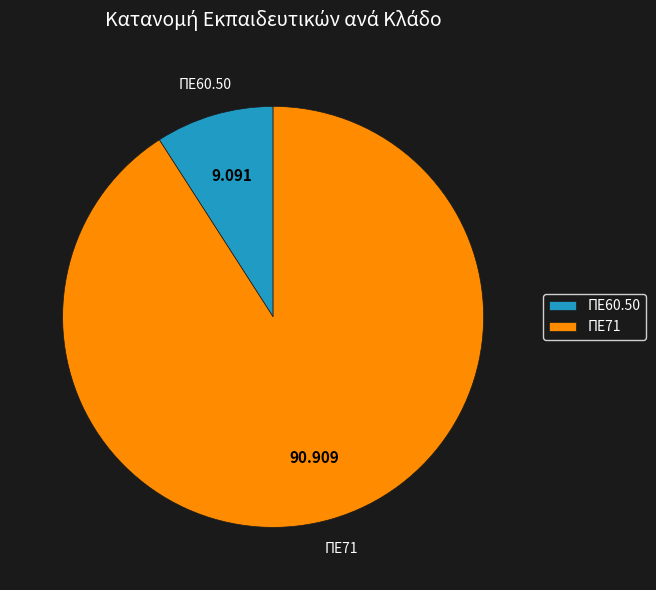

Which category has the biggest portion of the pie?

ΠΕ71